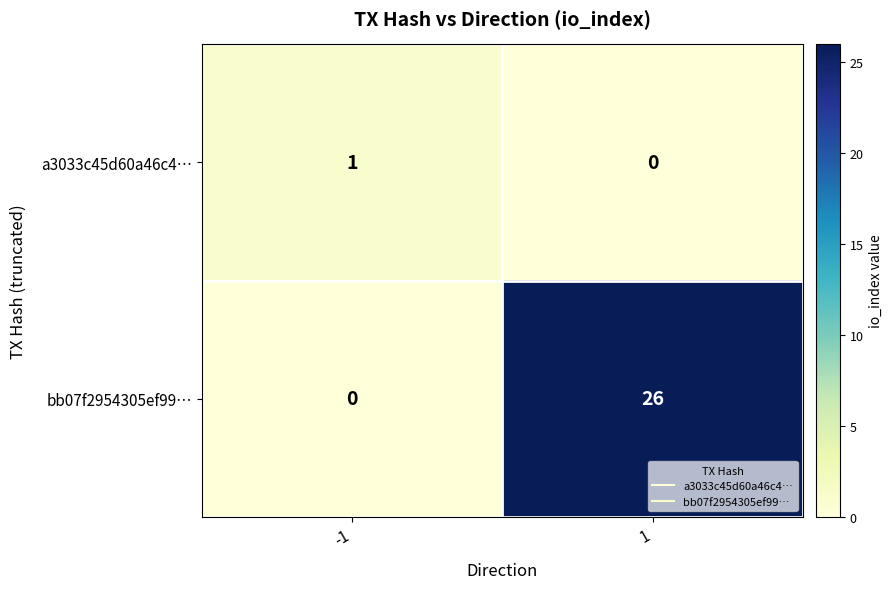

The a3033c45d60a46c4… series shows 0 at 1. True or false?

True